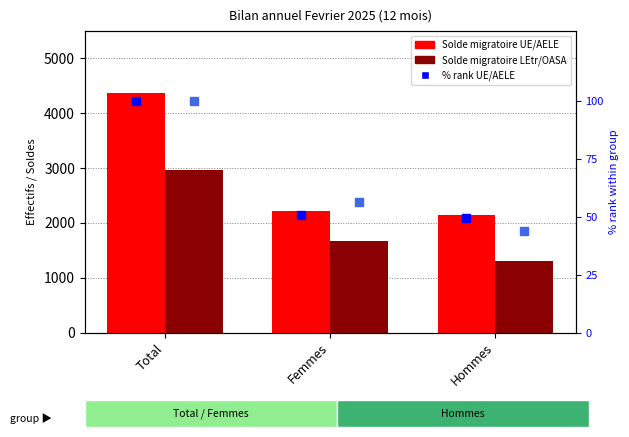

Which series changed the most between Total and Femmes?

Solde migratoire UE/AELE